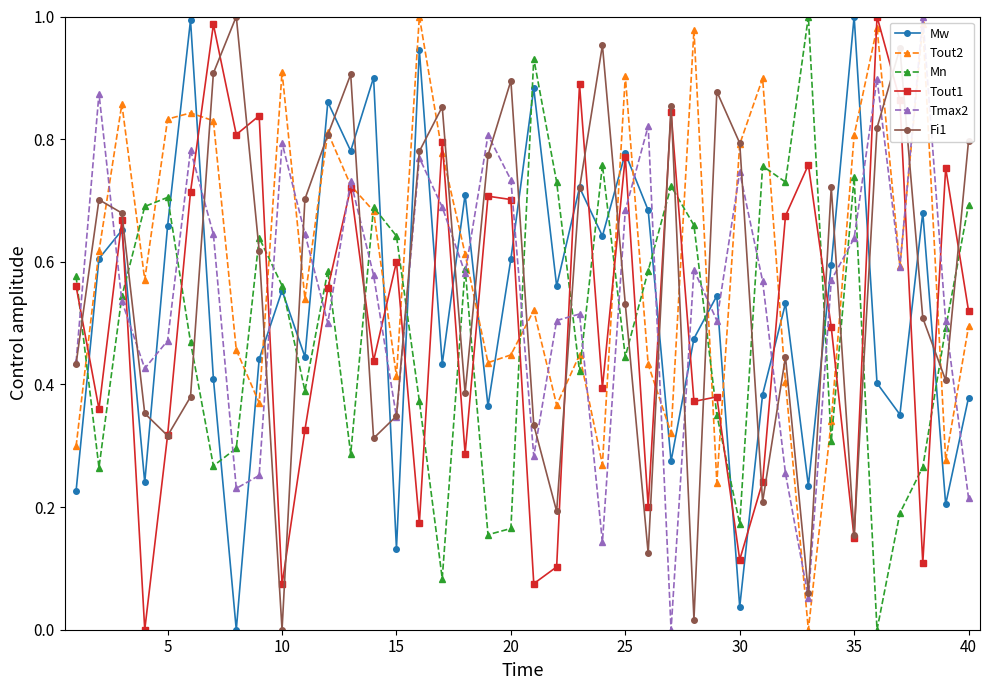

True or false: Mw and Tmax2 cross at least once.

True